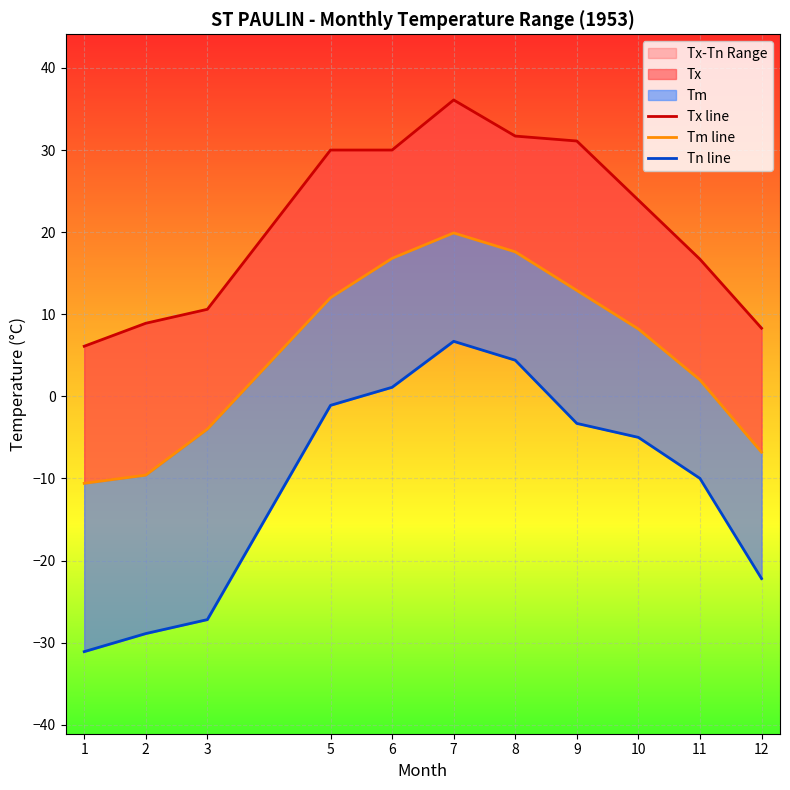

What is the spread (max minus min) of values at 8?

27.3